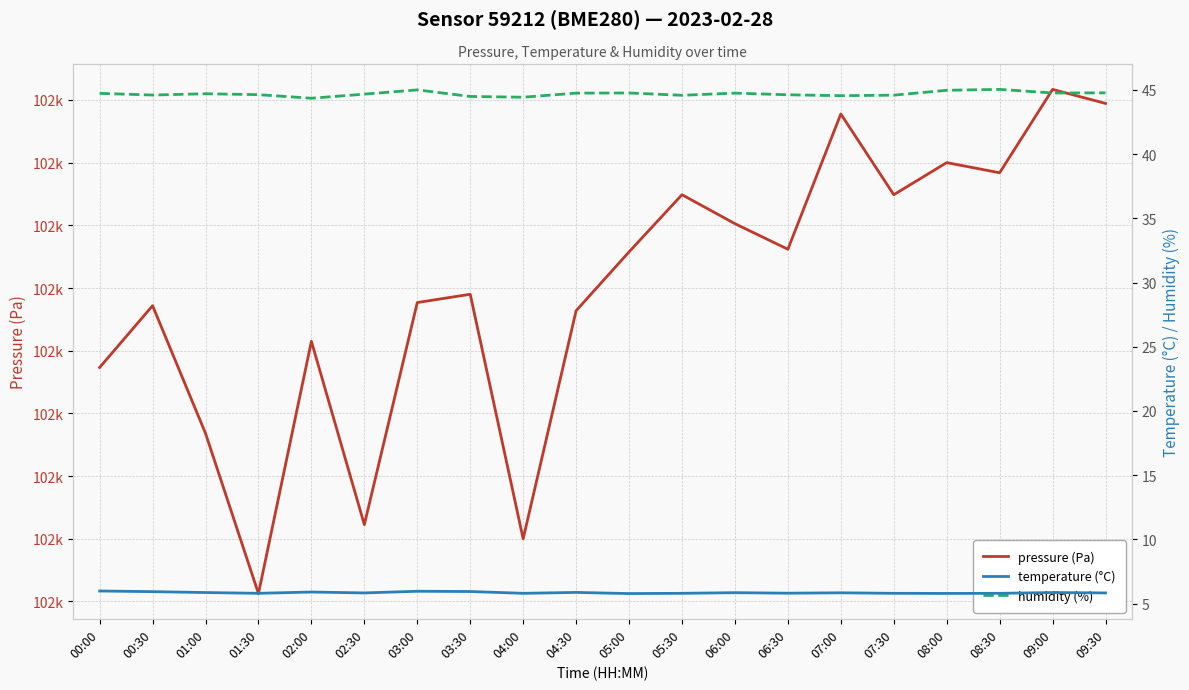

Reading left to right, extract all data points from this chart.

pressure (Pa): 00:00=102203.7	00:30=102208.6	01:00=102198.4	01:30=102185.6	02:00=102205.8	02:30=102191.1	03:00=102208.8	03:30=102209.5	04:00=102190.0	04:30=102208.2	05:00=102212.9	05:30=102217.4	06:00=102215.1	06:30=102213.1	07:00=102223.9	07:30=102217.4	08:00=102220.0	08:30=102219.2	09:00=102225.8	09:30=102224.7
temperature (°C): 00:00=6.0	00:30=5.9	01:00=5.9	01:30=5.8	02:00=5.9	02:30=5.8	03:00=6.0	03:30=5.9	04:00=5.8	04:30=5.9	05:00=5.8	05:30=5.8	06:00=5.8	06:30=5.8	07:00=5.8	07:30=5.8	08:00=5.8	08:30=5.8	09:00=5.9	09:30=5.8
humidity (%): 00:00=44.7	00:30=44.6	01:00=44.7	01:30=44.6	02:00=44.4	02:30=44.7	03:00=45.0	03:30=44.5	04:00=44.4	04:30=44.8	05:00=44.8	05:30=44.6	06:00=44.8	06:30=44.6	07:00=44.5	07:30=44.6	08:00=45.0	08:30=45.0	09:00=44.8	09:30=44.8